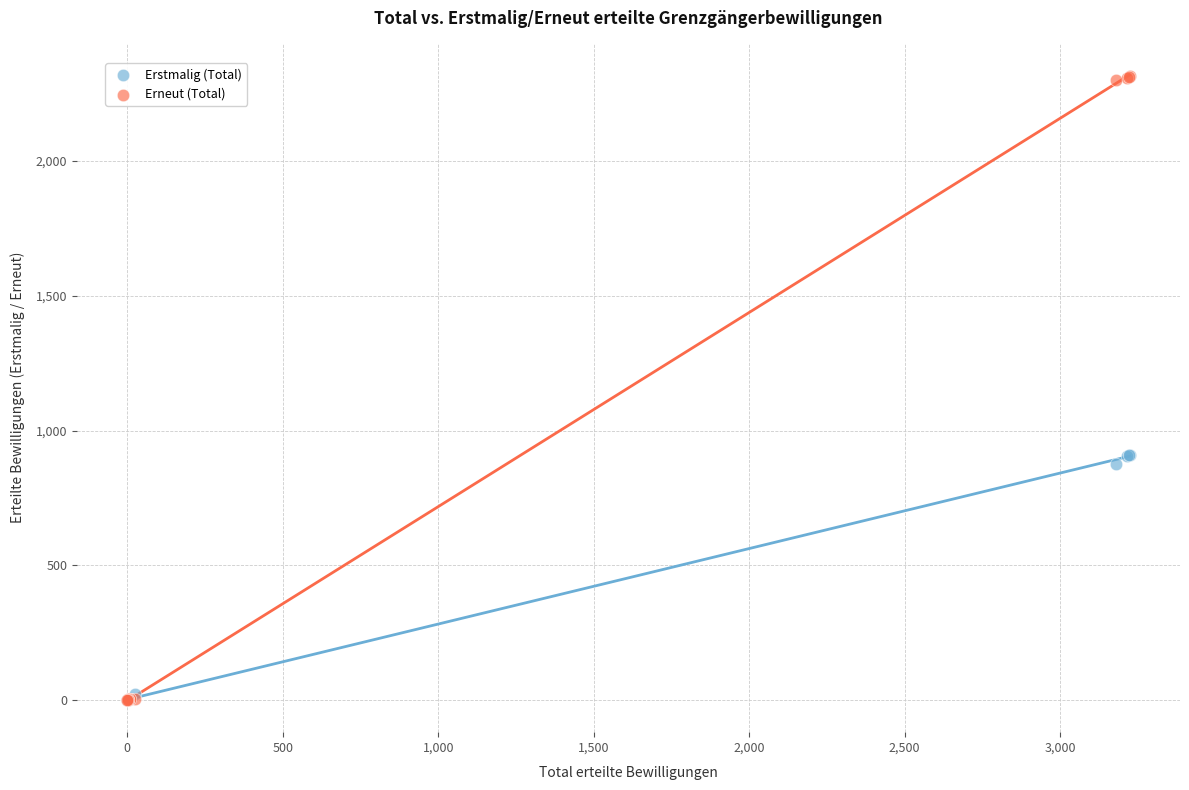

Which series contains the highest Y value?

Erneut (Total)